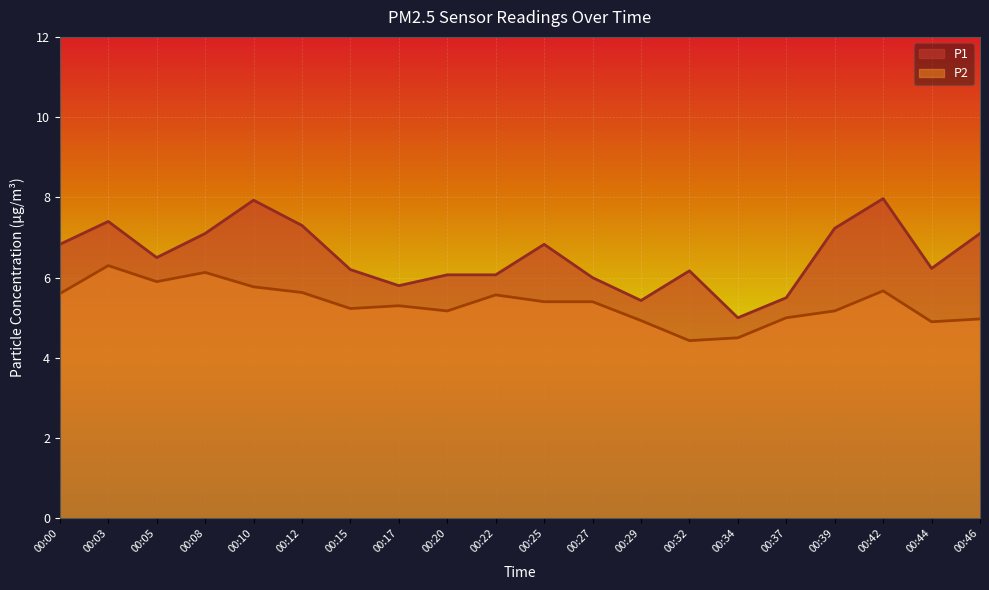

Rank the series at 00:12 from lowest to highest value.

P2, P1